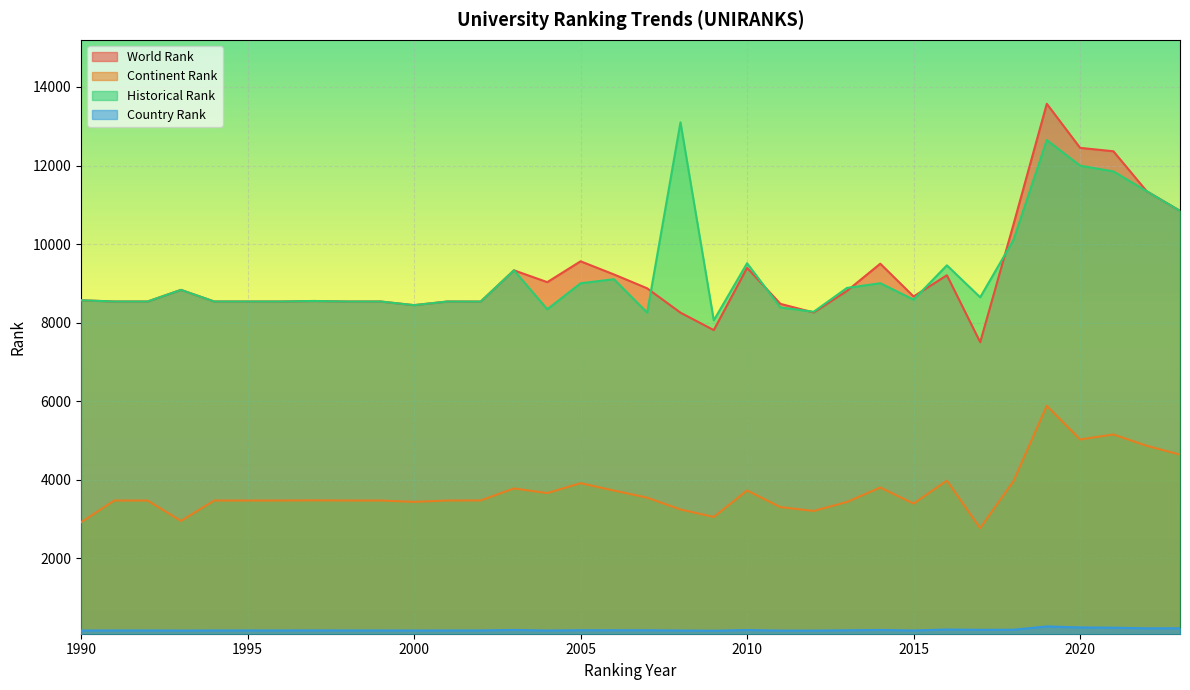

What is the sum of all historical rank values?

315948.5